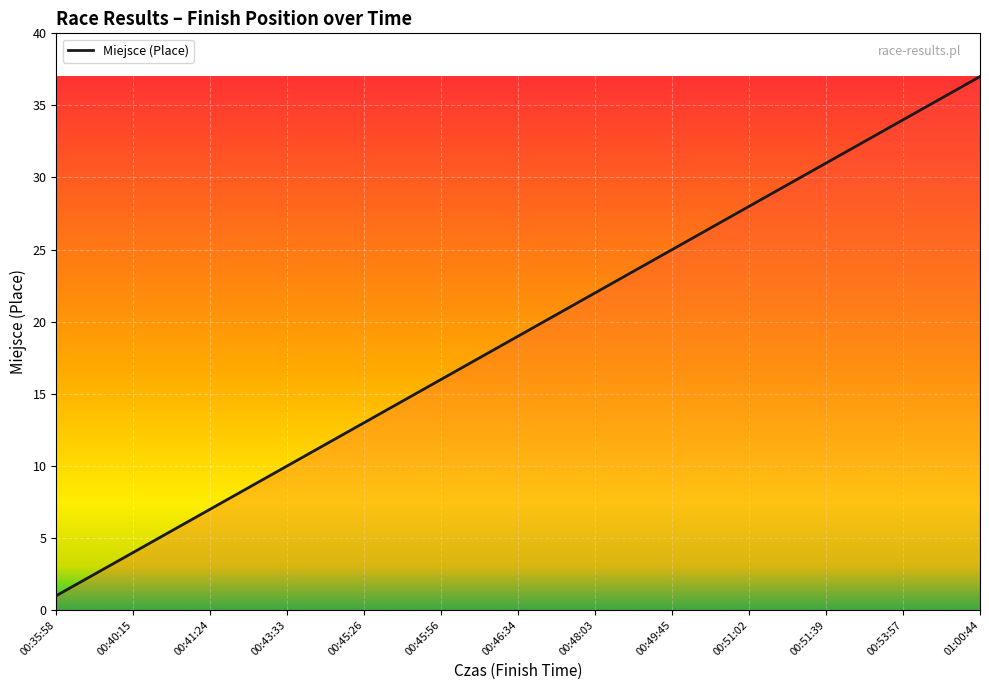

What is the sum of all values?

703